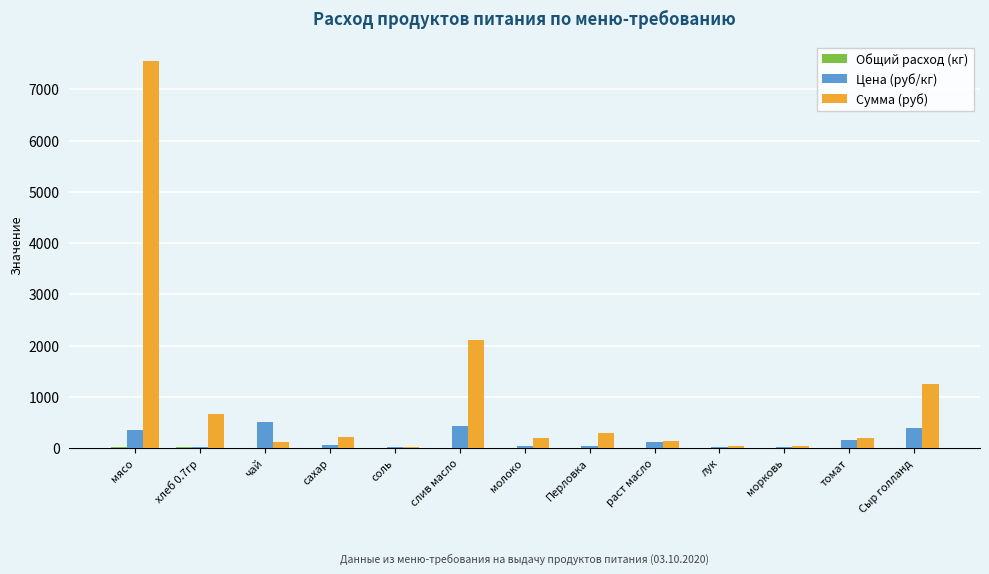

What is the average value of the Цена (руб/кг) series?

167.8